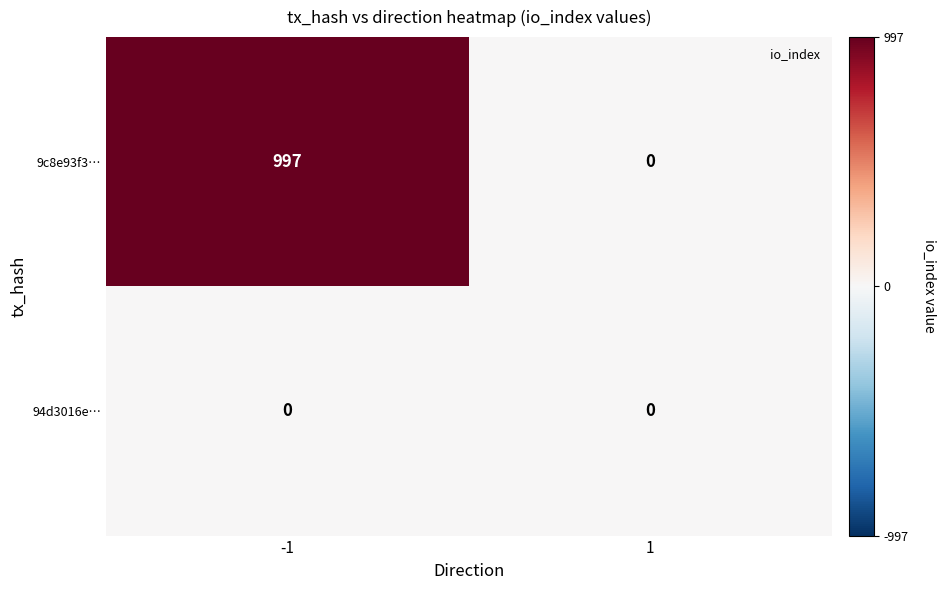

Reading right to left, list all the values displayed in this chart.

9c8e93f3…: 0	997
94d3016e…: 0	0